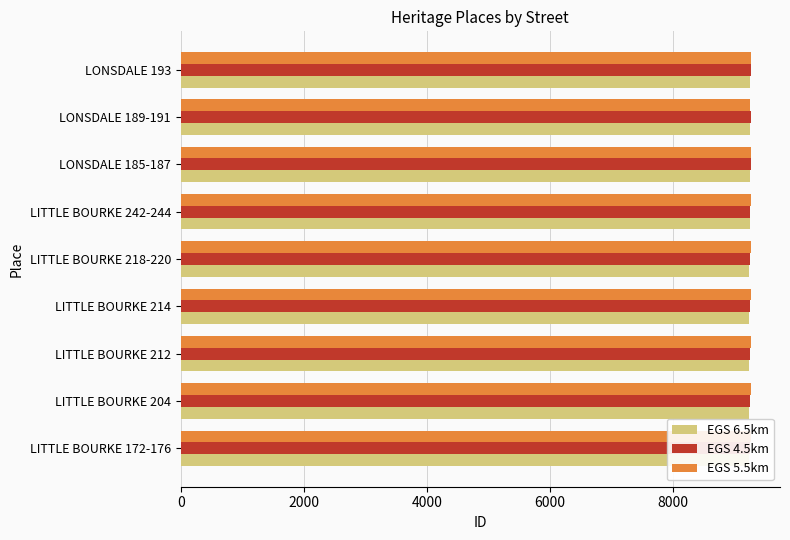

Is it true that EGS 6.5km equals 9237 at LITTLE BOURKE 218-220?

True